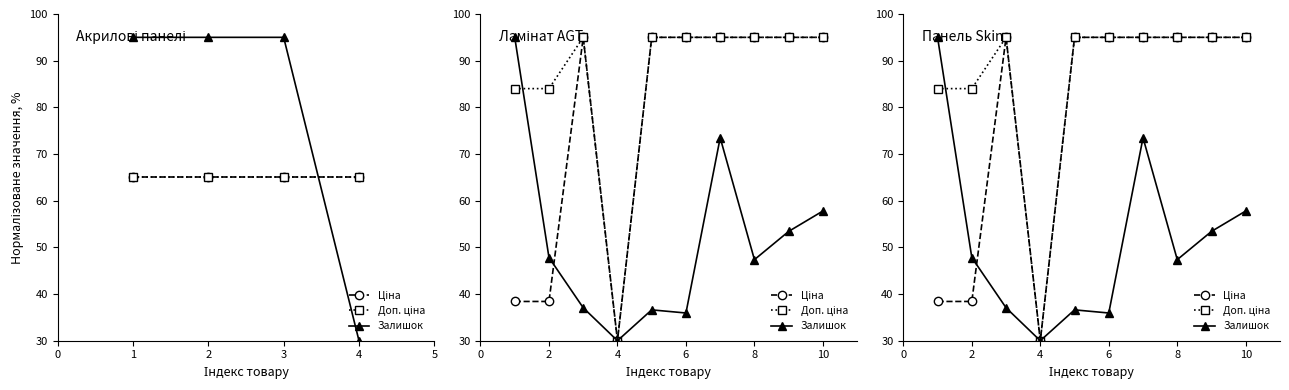

Does the chart display data point markers on the line(s)?

Yes